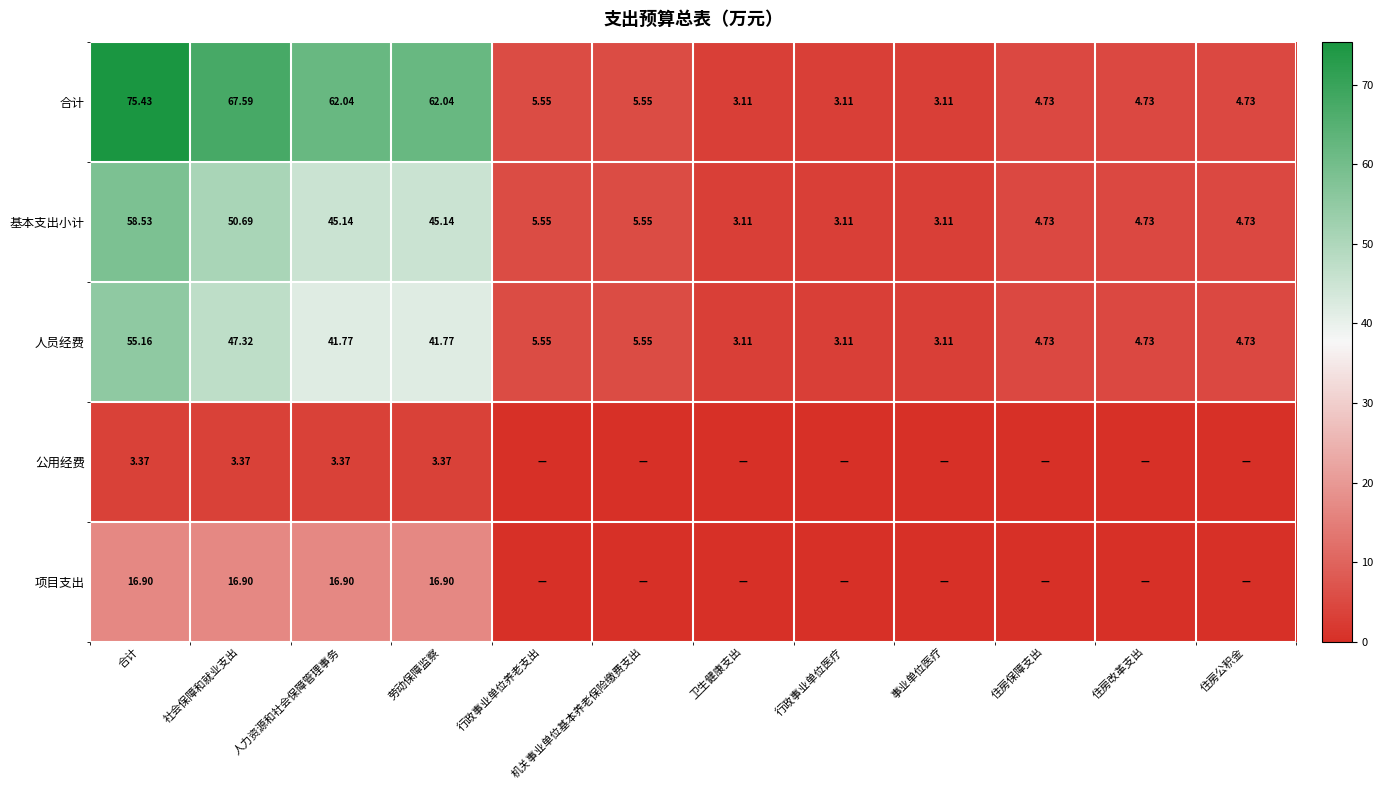

Is the value of 公用经费 at 劳动保障监察 greater than the value of 基本支出小计 at 行政事业单位医疗?

Yes